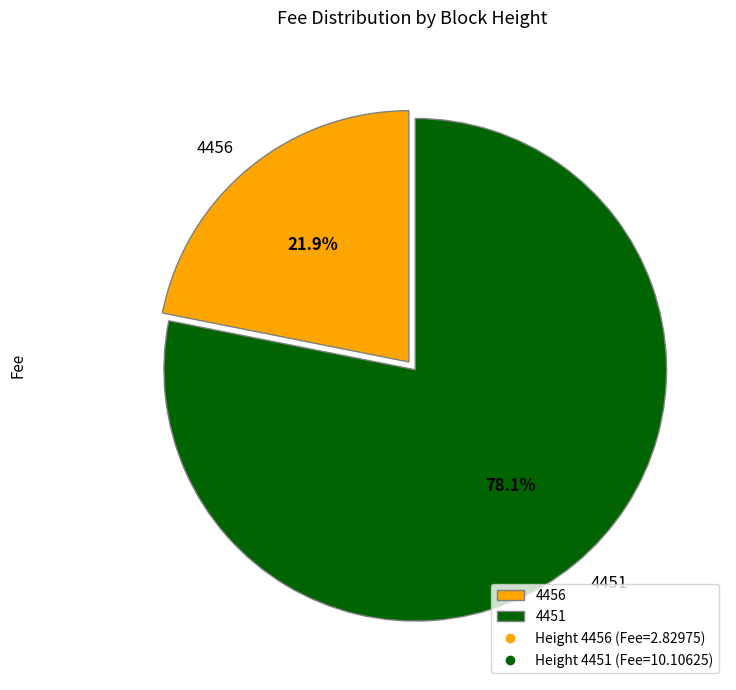

Which slice is the largest?

4451